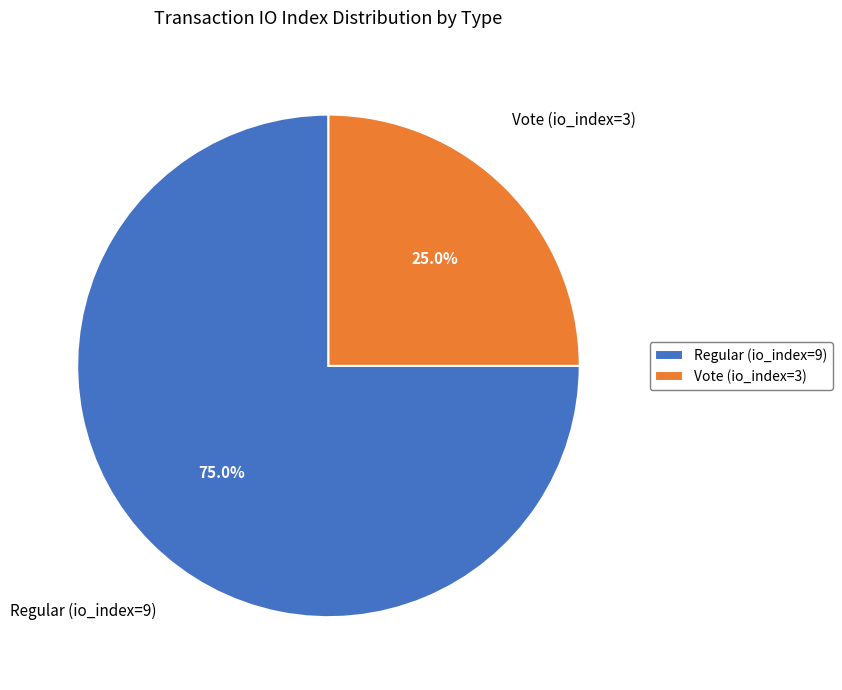

To the nearest percent, what portion does Regular (io_index=9) represent?

75%